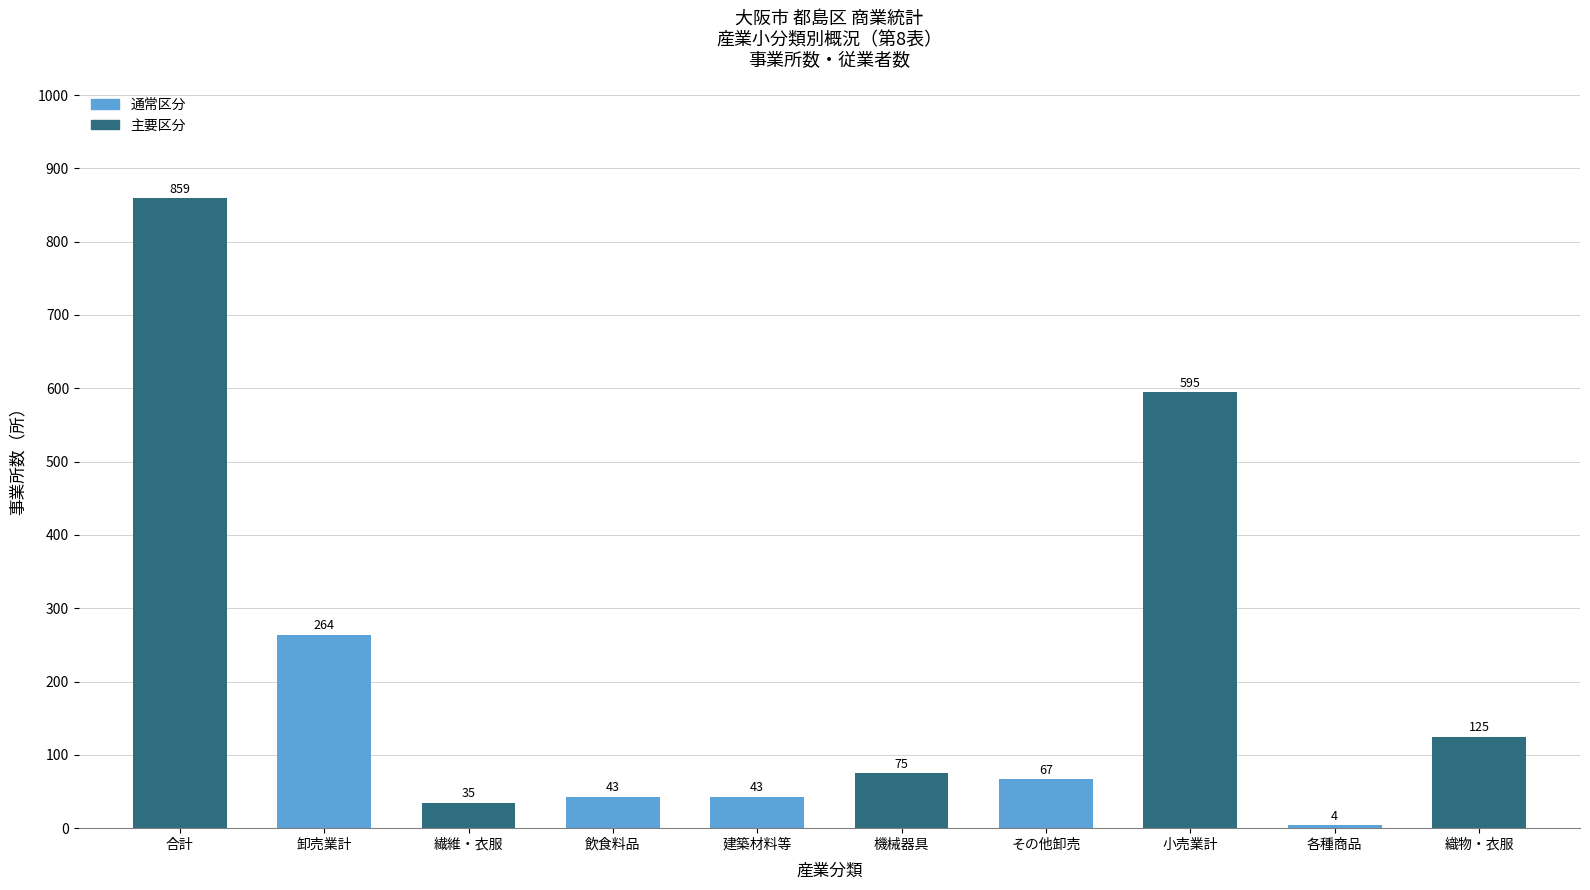

What is the difference between the second highest and second lowest values?

560